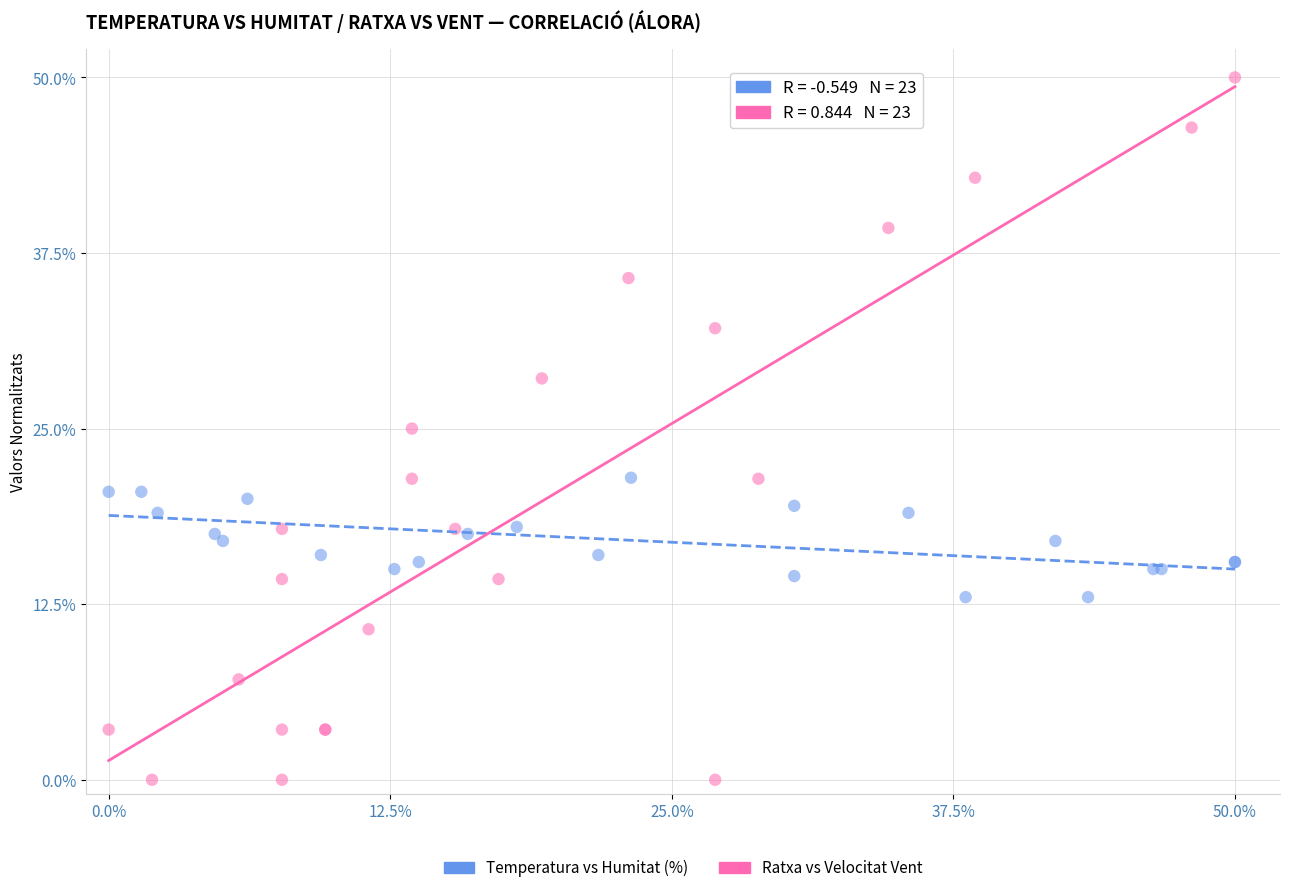

Which series contains the highest Y value?

Ratxa vs Velocitat Vent